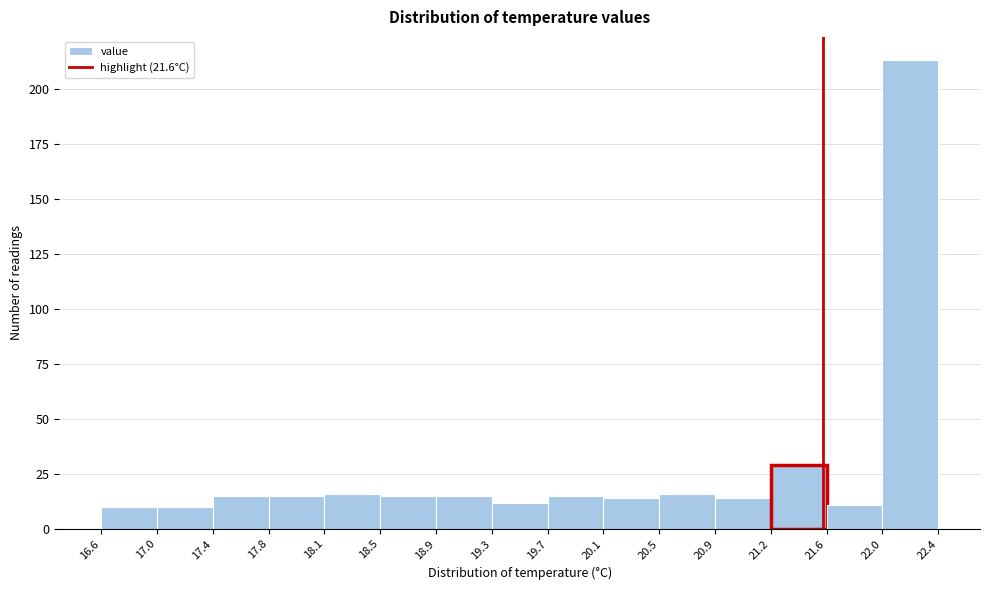

Which range on the x-axis has the tallest bar?

22.0 to 22.4